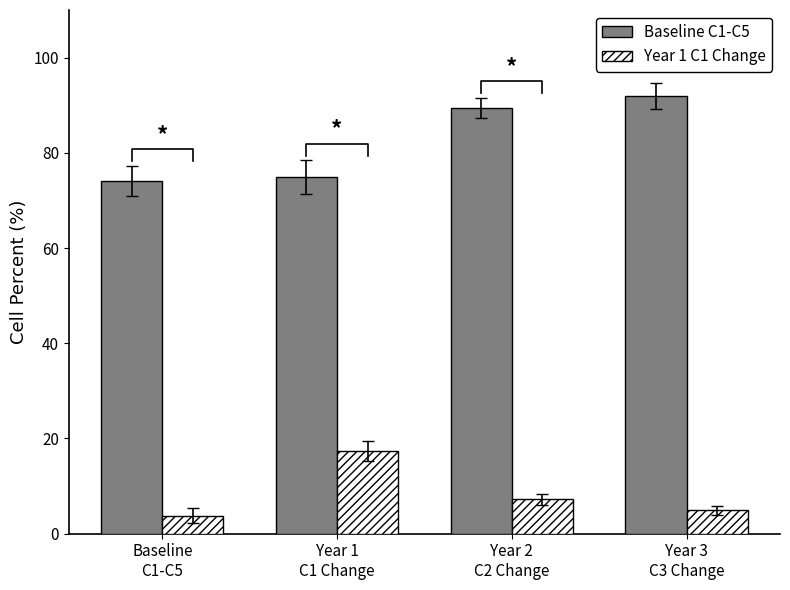

What is the label of the 4th bar from the right?

Baseline
C1-C5